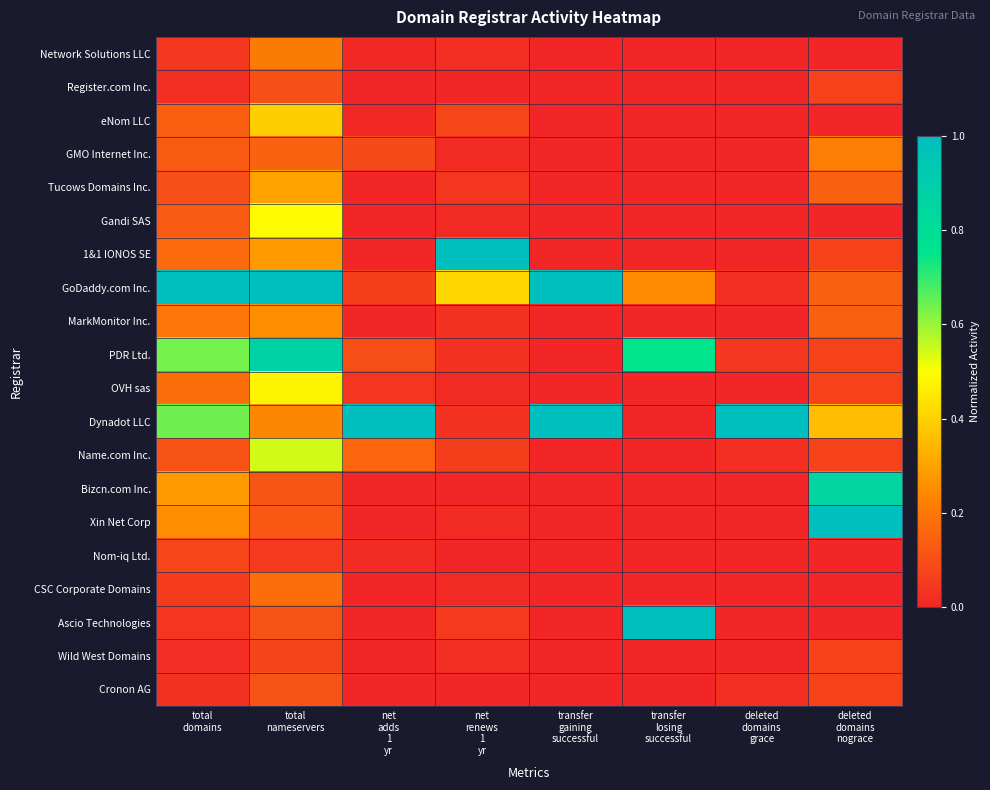

Which has a higher value, deleted
domains
nograce or total
domains?

total
domains